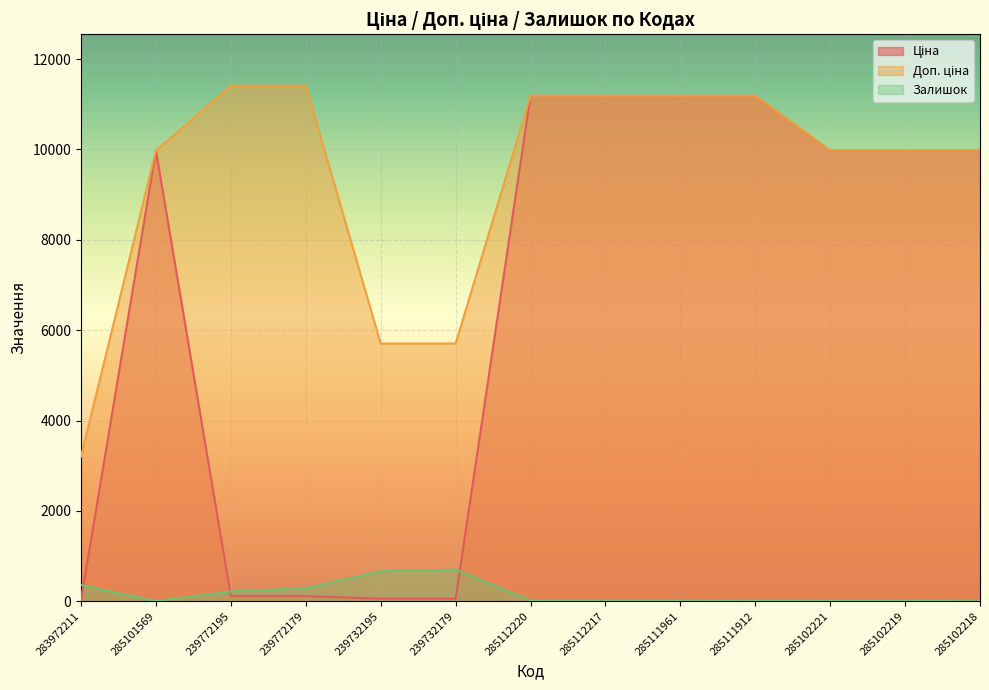

What is the lowest value of the Залишок series?

3.0